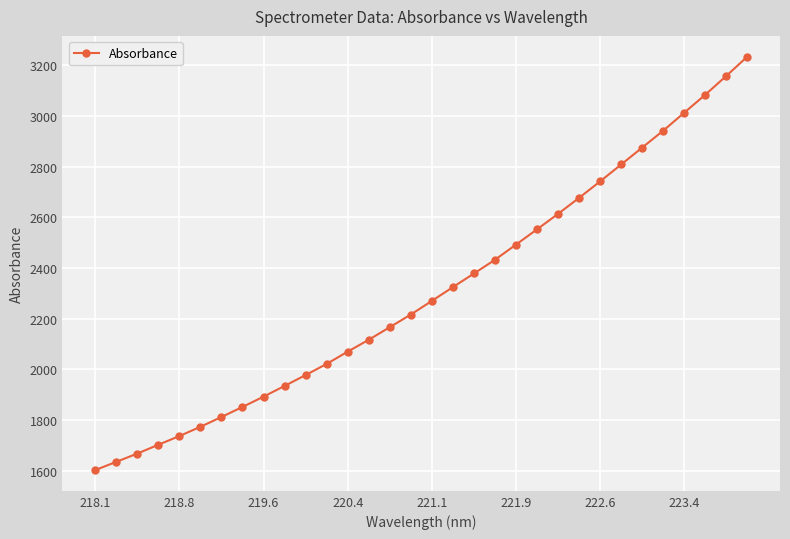

What is the average value?

2305.6